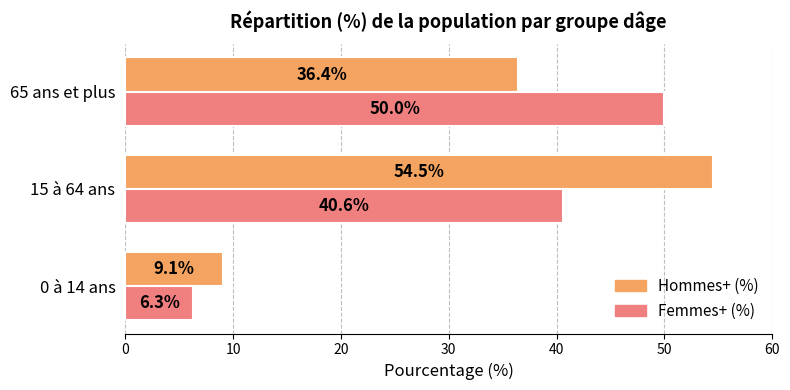

Count the number of data series in this chart.

2